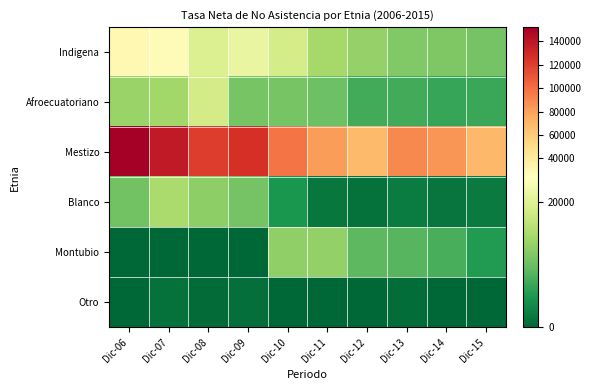

How many categories are shown in the chart?

10